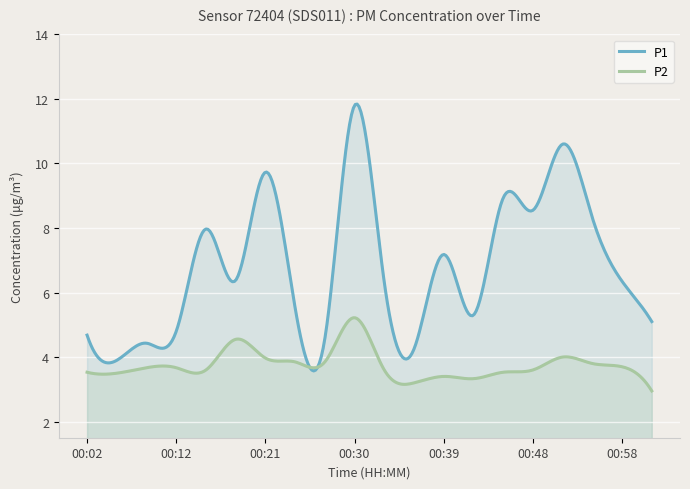

What is the spread (max minus min) of values at 00:58?

2.6